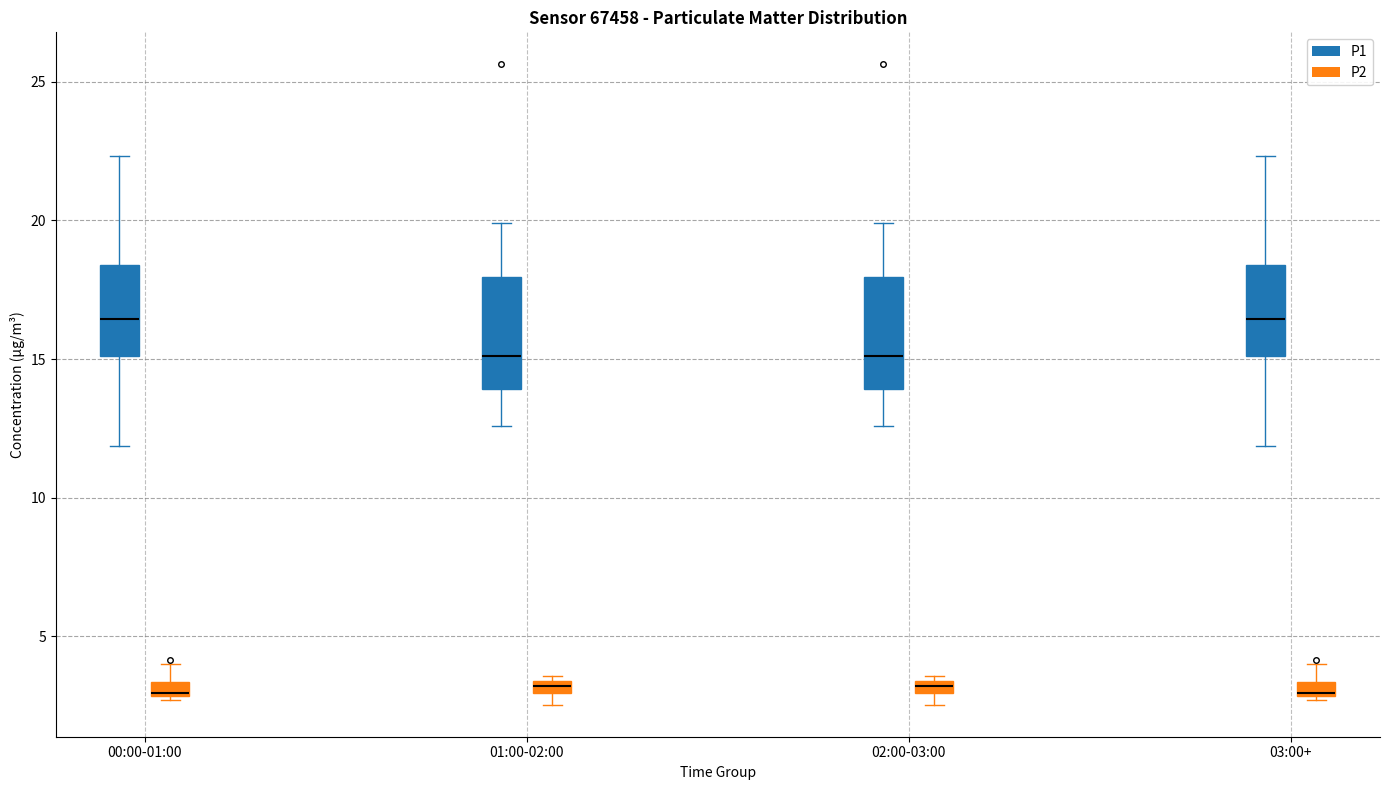

Where does the upper whisker of the box for 00:00-01:00 (P1) end on the y-axis? The values are not printed on the chart, so give them approximately, as read against the axis.

22.5